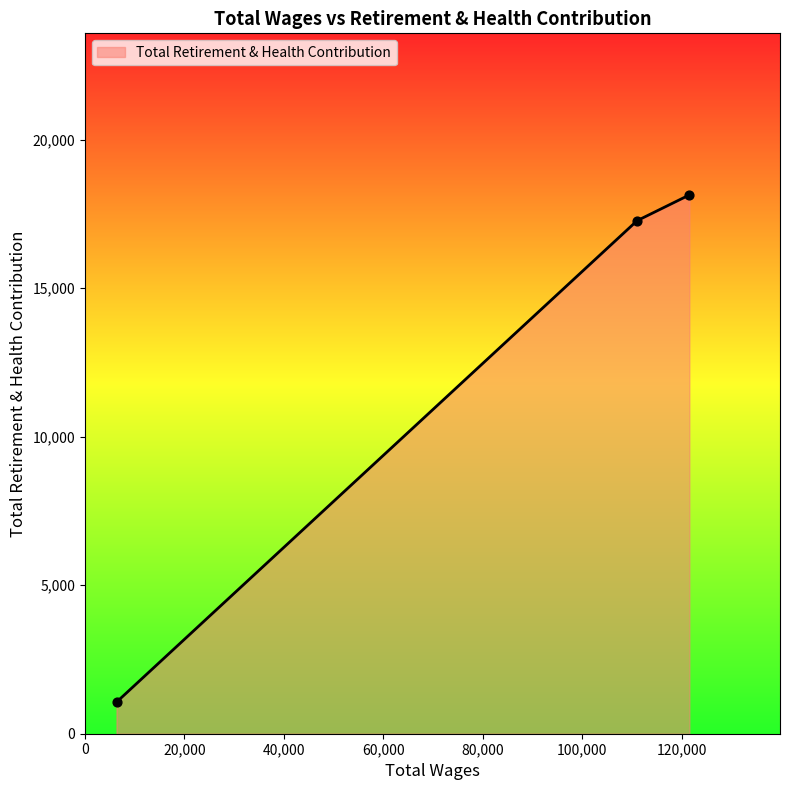

What is the difference between the second highest and minimum values?

16207